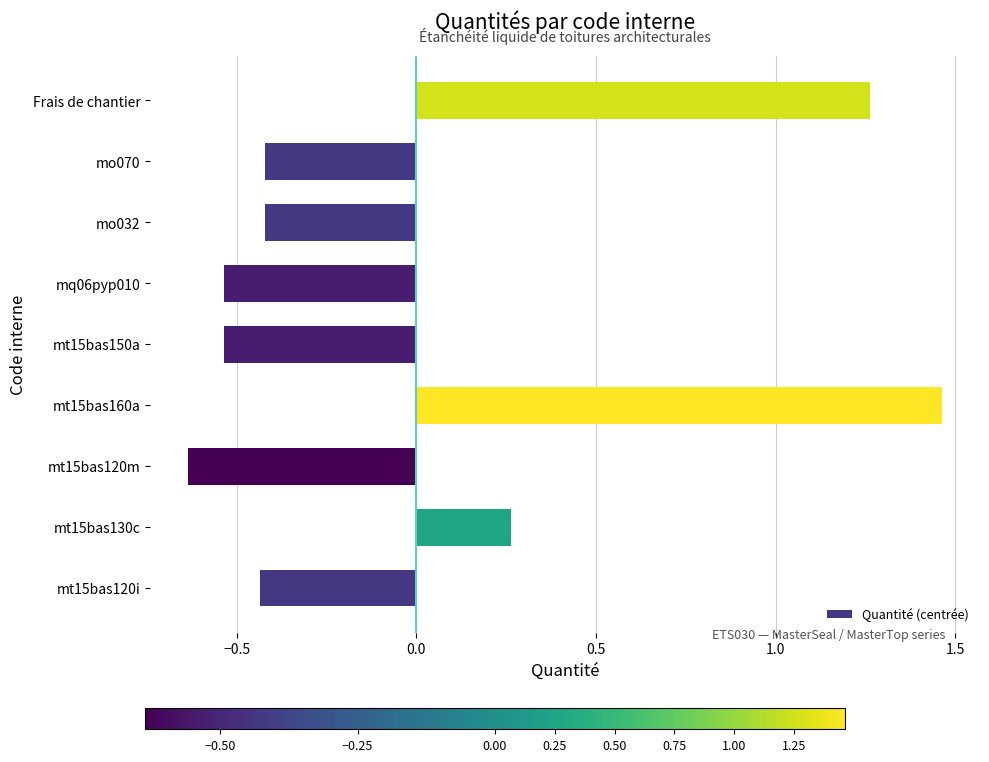

What is the difference between the maximum and minimum values?

2.1